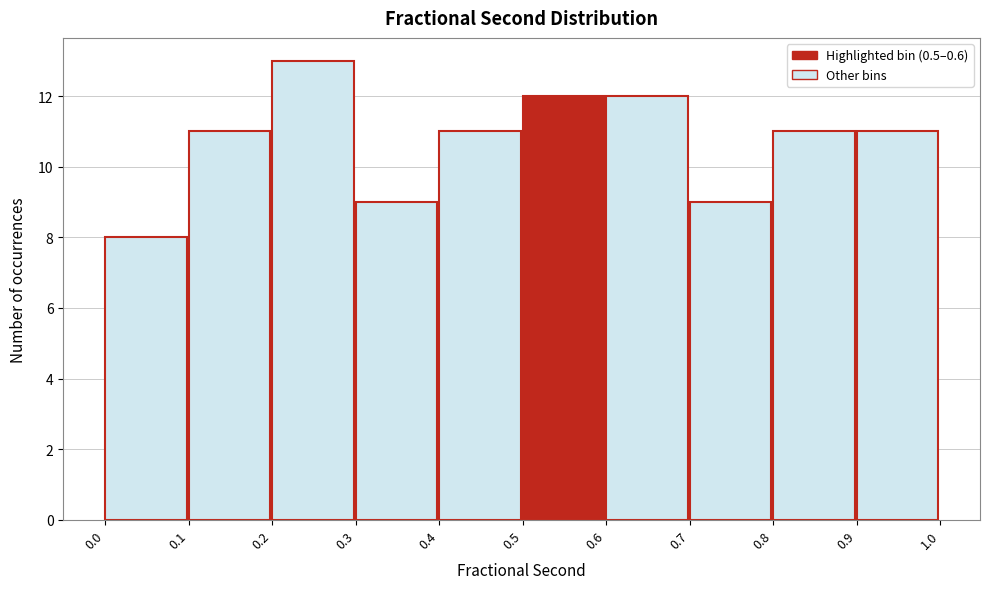

Which range on the x-axis has the tallest bar?

0.2 to 0.3